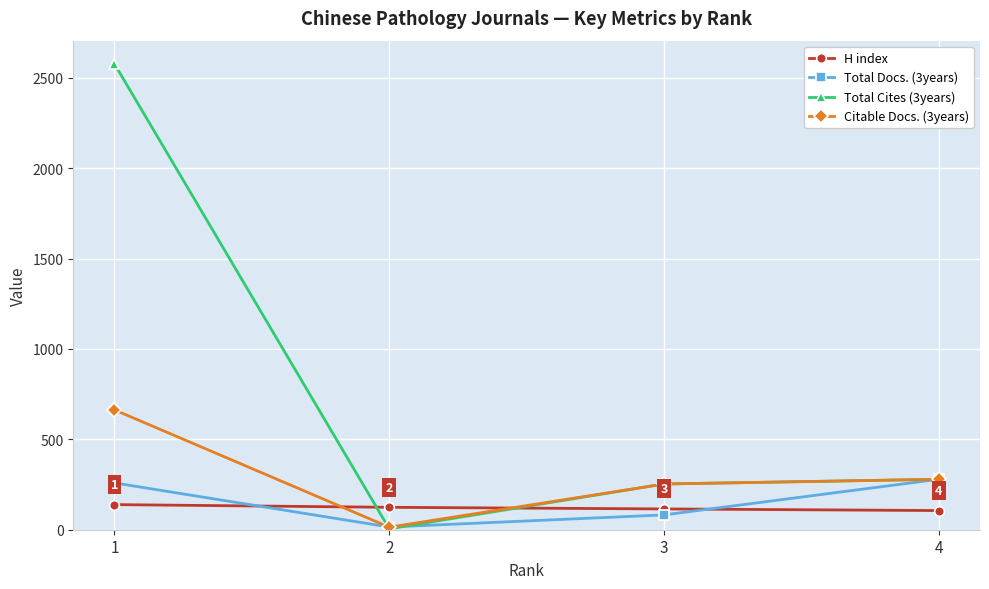

Between 1 and 4, which series saw the biggest shift?

Total Cites (3years)